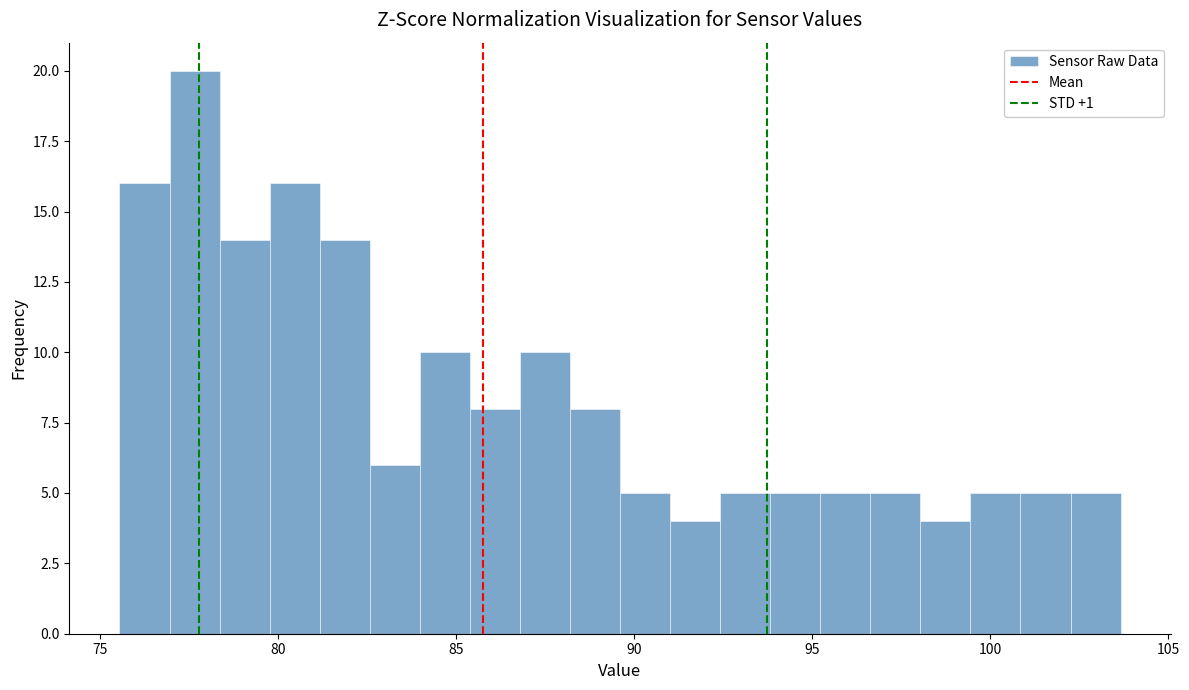

Read against the x-axis, roughly where is the centre of the tallest bar?

77.5